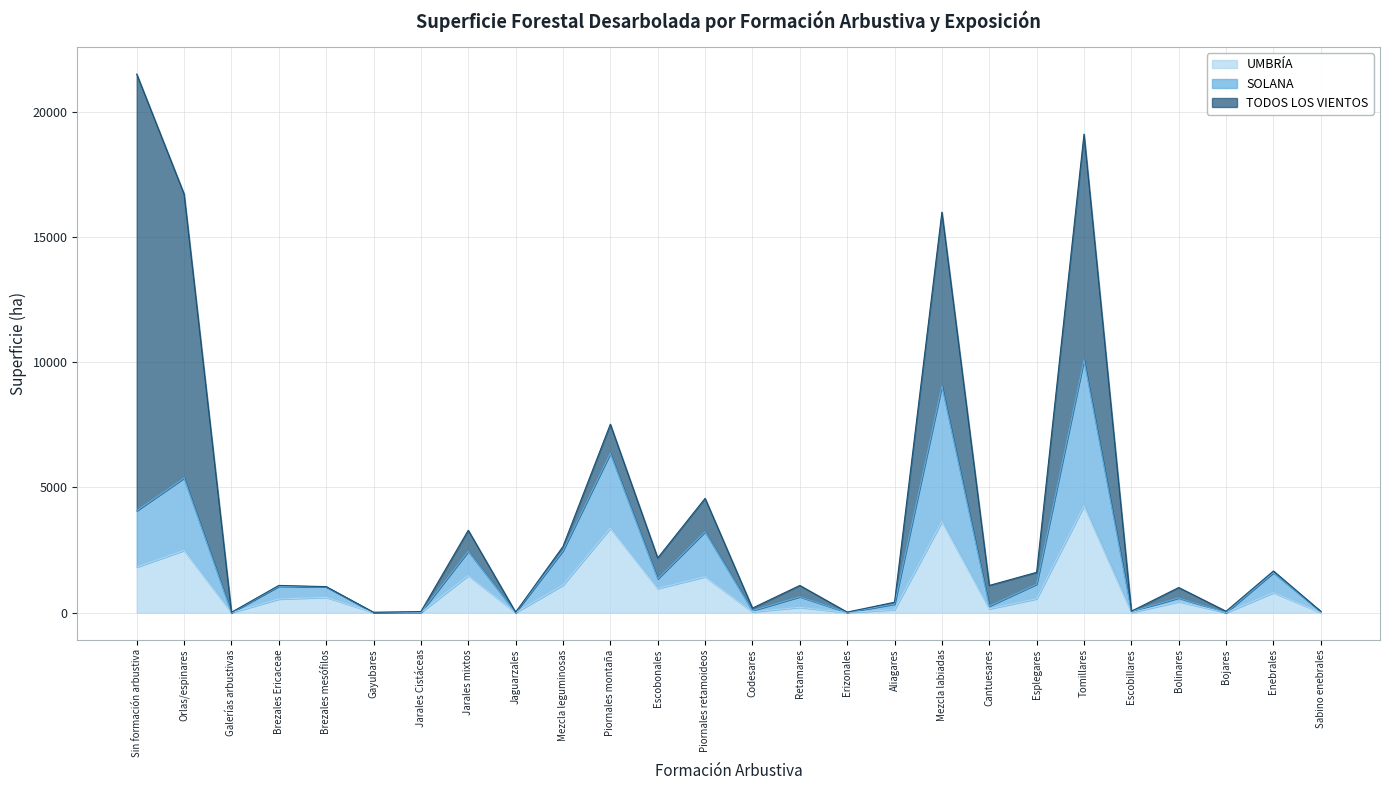

What is the average value of the SOLANA series?

1973.9